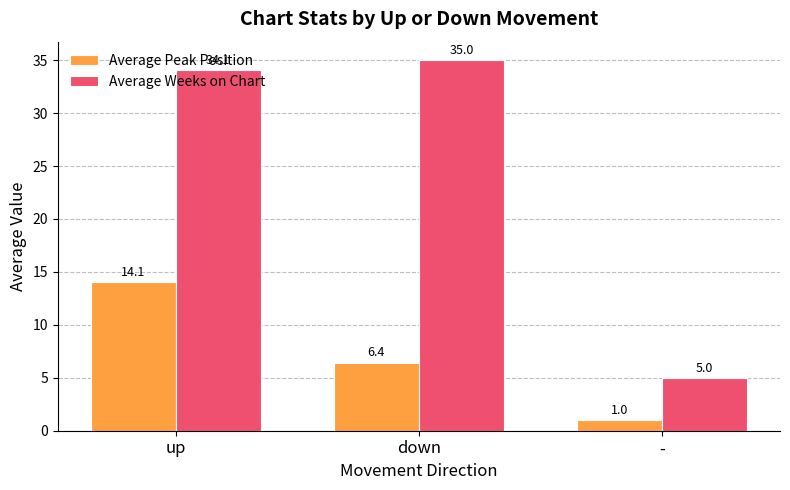

Between down and -, which series saw the biggest shift?

Average Weeks on Chart